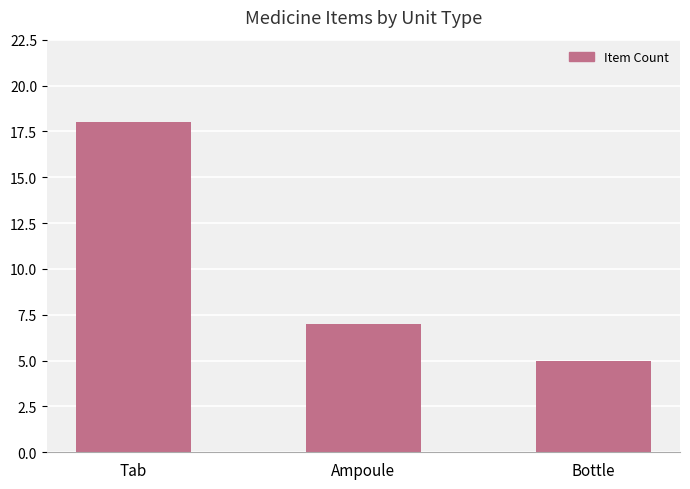

Where is the data nearest to the value 11?

Ampoule